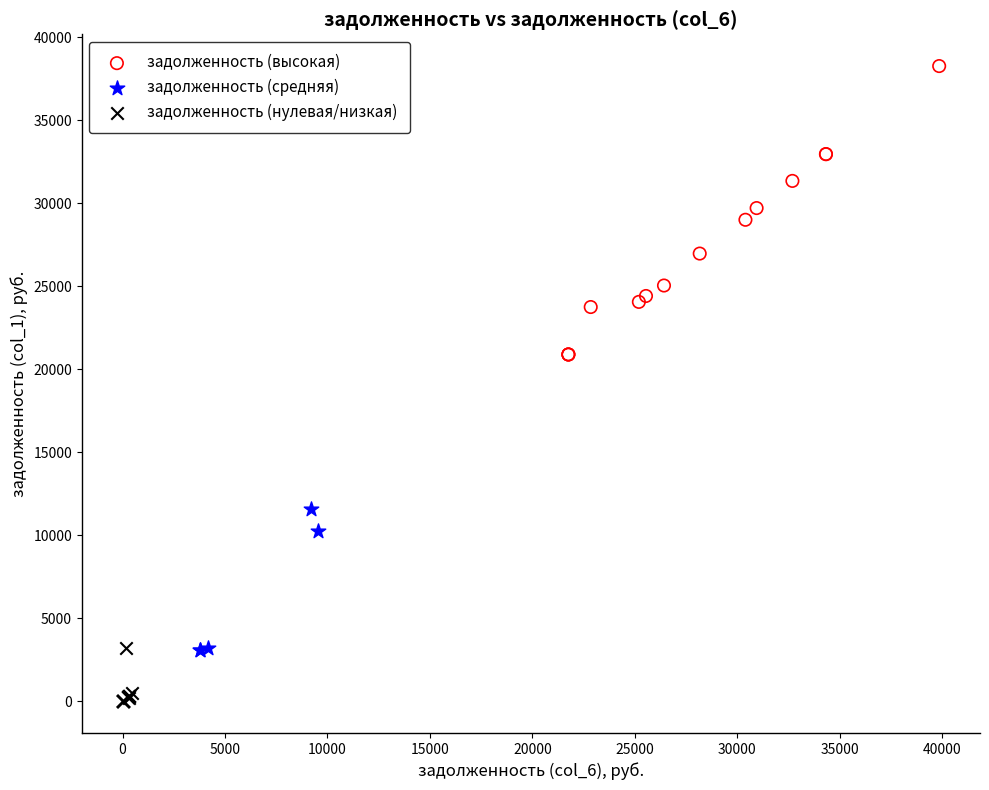

Which series has the widest spread of Y values?

задолженность (высокая)